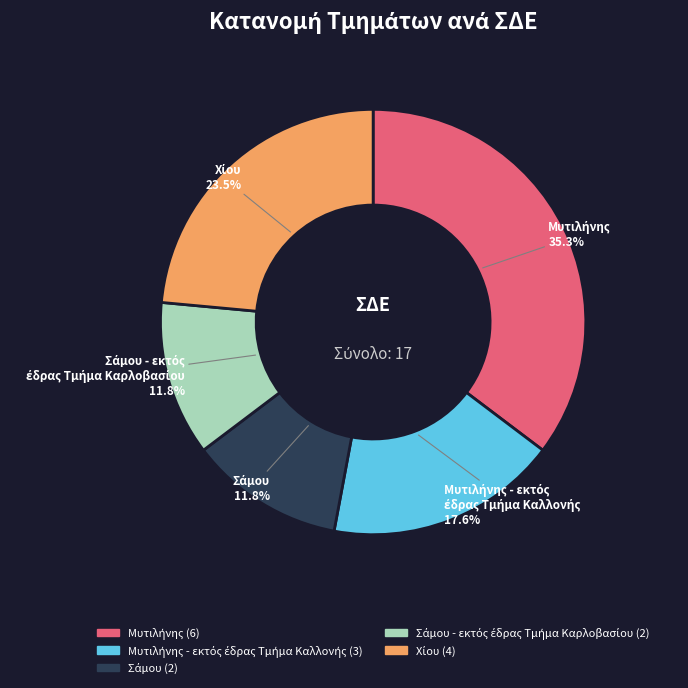

How many segments does this pie chart have?

5